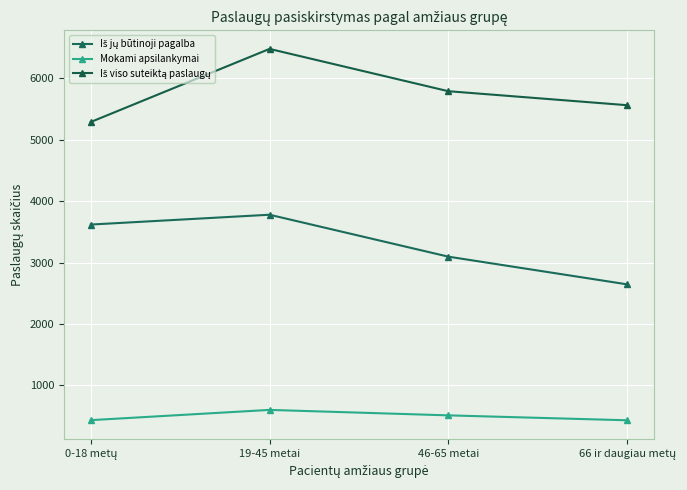

True or false: Mokami apsilankymai and Iš jų būtinoji pagalba intersect in this chart.

False